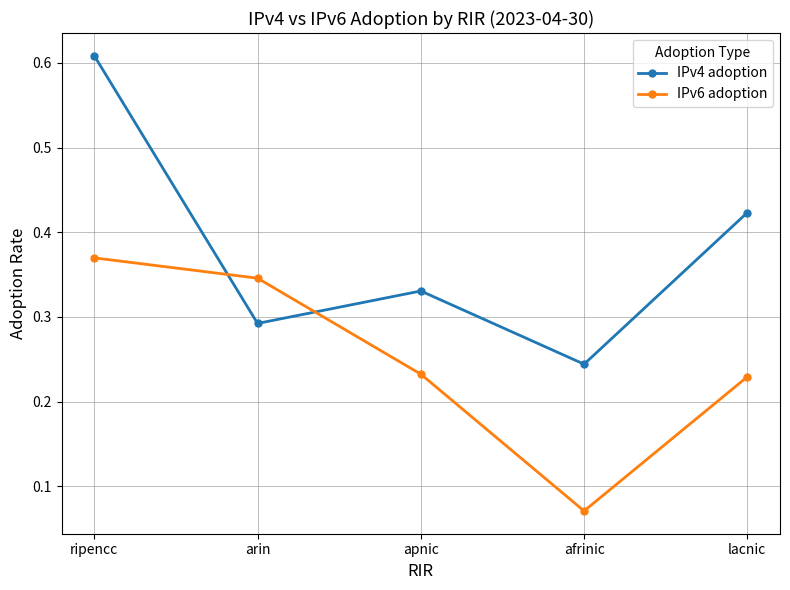

What is the sum of all IPv6 adoption values?

1.2